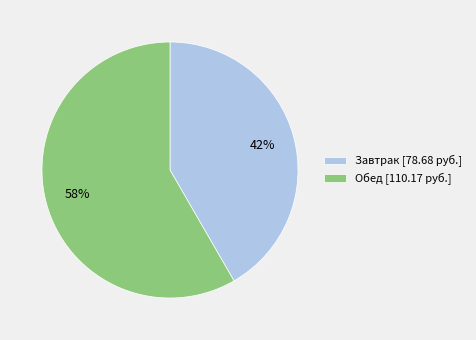

True or false: Обед accounts for 69% of the total.

False